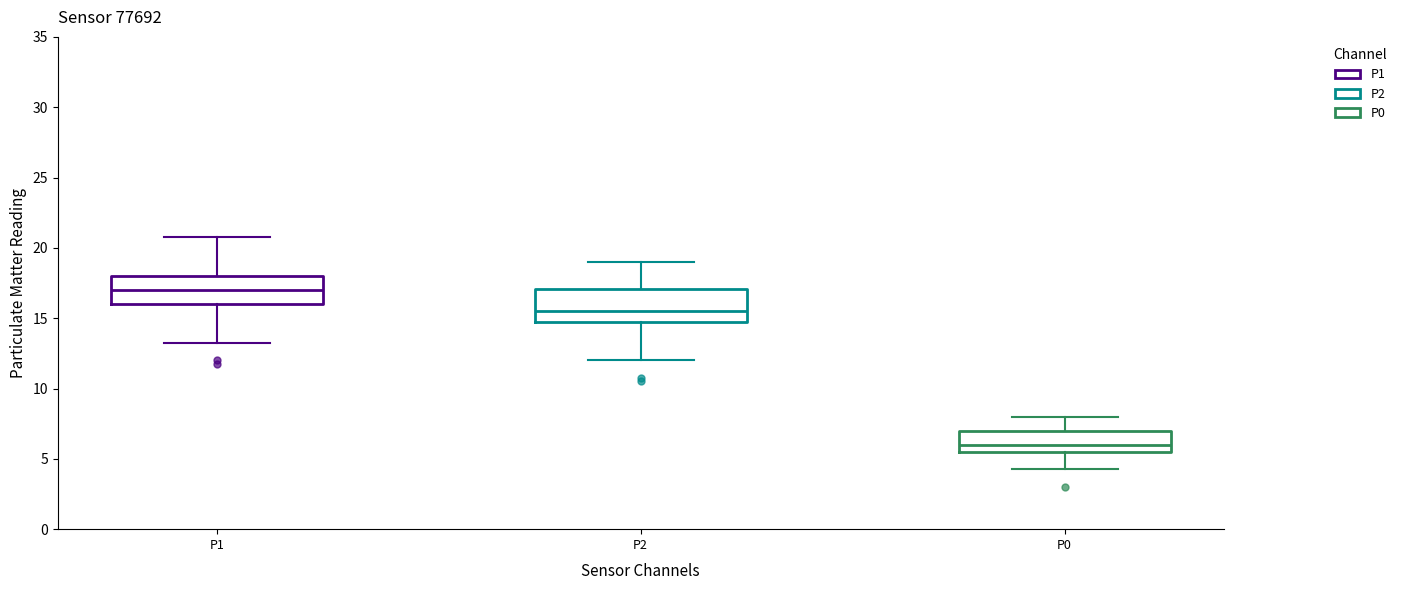

Where does the median line of the box for P1 sit on the y-axis? The values are not printed on the chart, so give them approximately, as read against the axis.

17.0